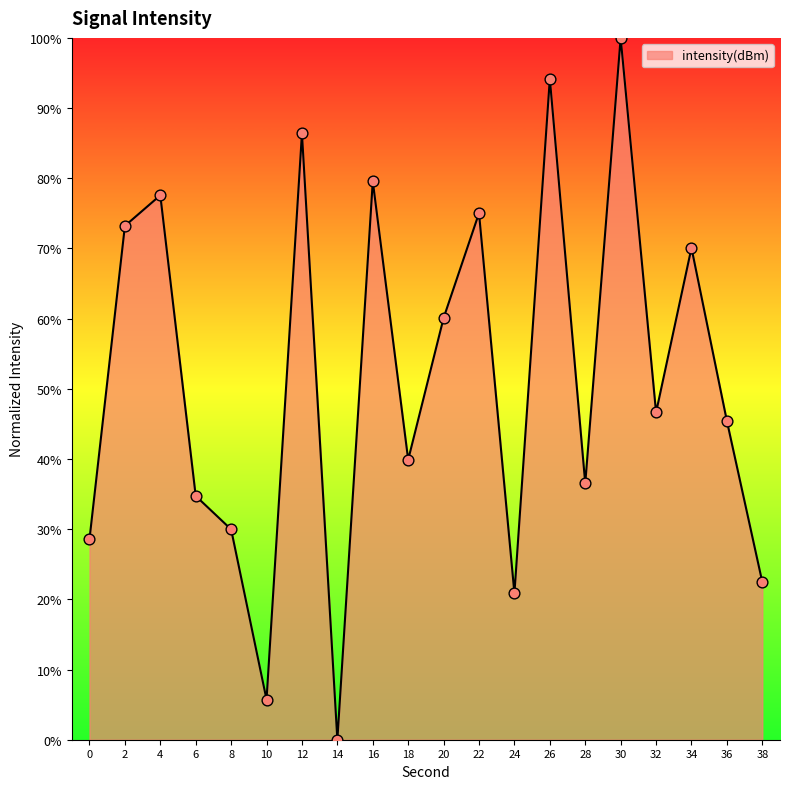

What is the change in value from 12 to 32?

-39.8